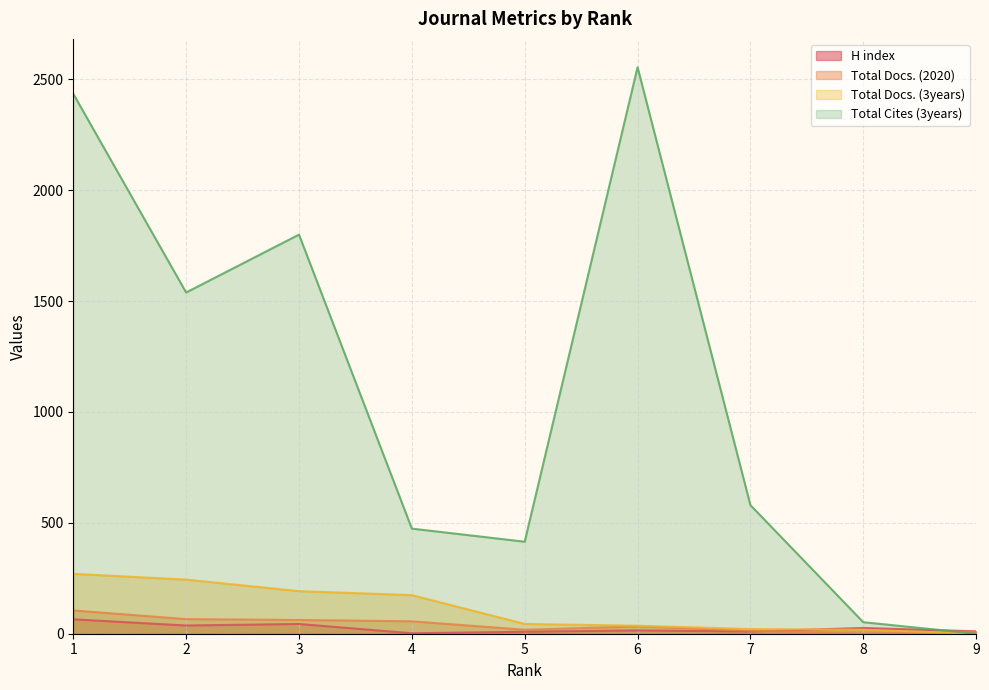

How many values in the Total Docs. (3years) series exceed 44?

4